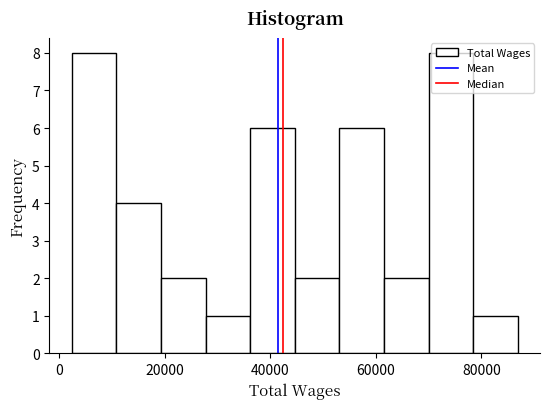

Reading left to right, transcribe this chart: for each bar, give the range it covers on the x-axis and its height. Neither the bar edges nor the heights are printed on the chart, so give them approximately, as read against the axes.

2000 to 10000: 8
10000 to 20000: 4
20000 to 28000: 2
28000 to 36000: 1
36000 to 44000: 6
44000 to 54000: 2
54000 to 62000: 6
62000 to 70000: 2
70000 to 78000: 8
78000 to 86000: 1